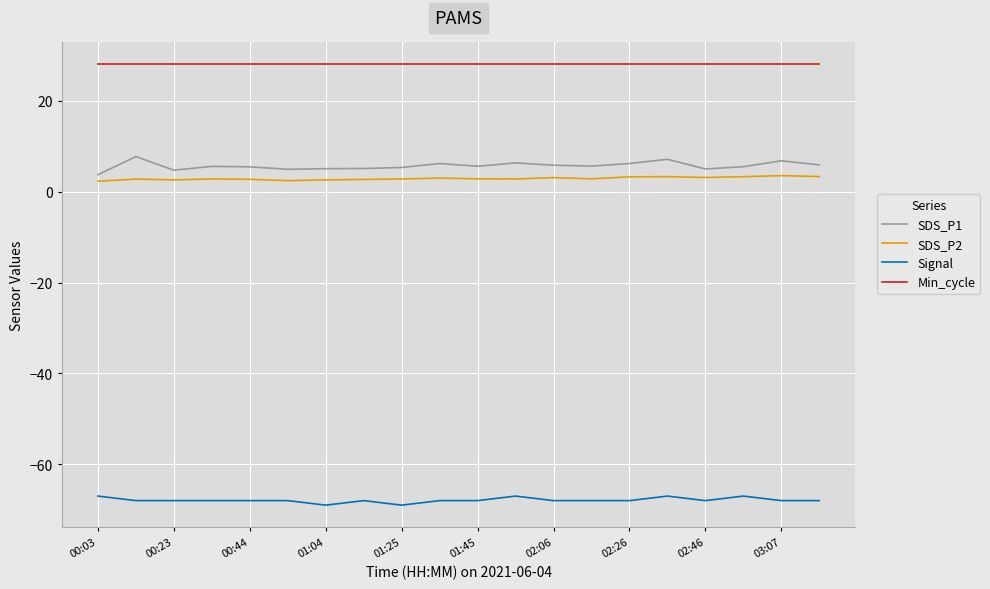

Which series has the largest range (max minus min)?

SDS_P1